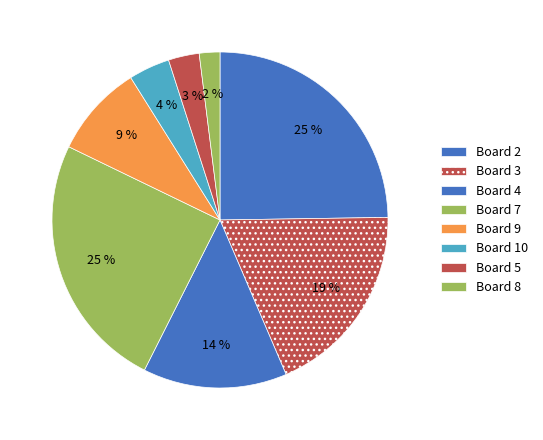

To the nearest percent, what percentage of the pie is Board 4?

14%